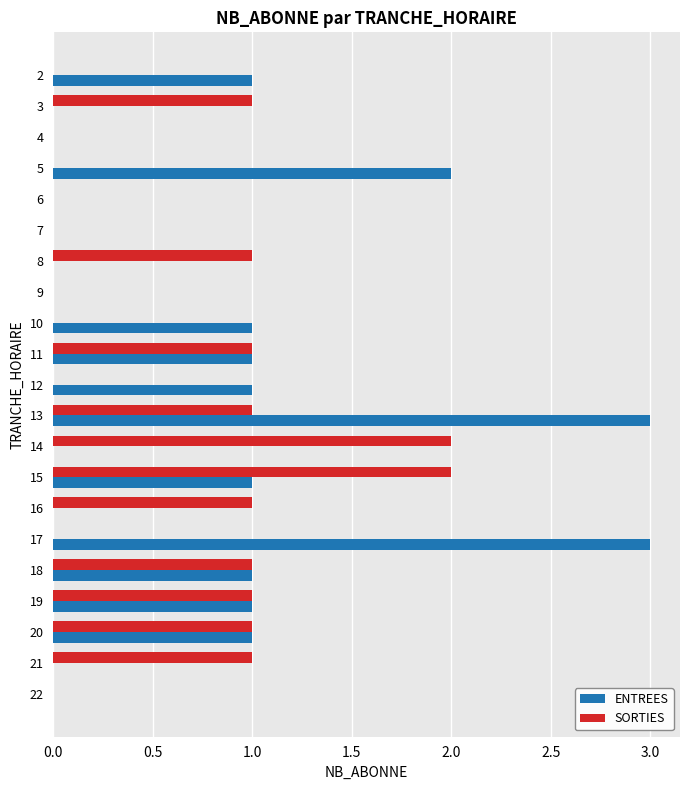

What is the maximum value shown in the chart?

3